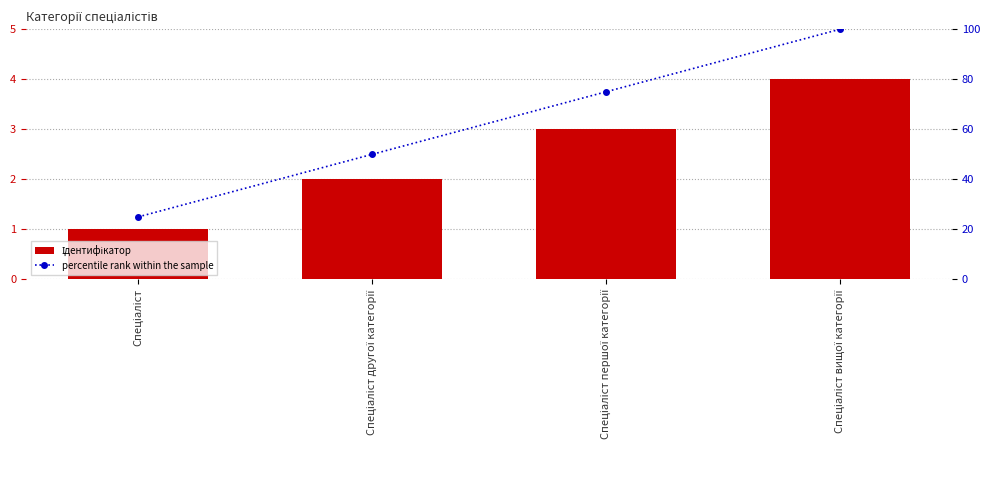

Rank the series by their maximum value, from lowest to highest.

Ідентифікатор, percentile rank within the sample